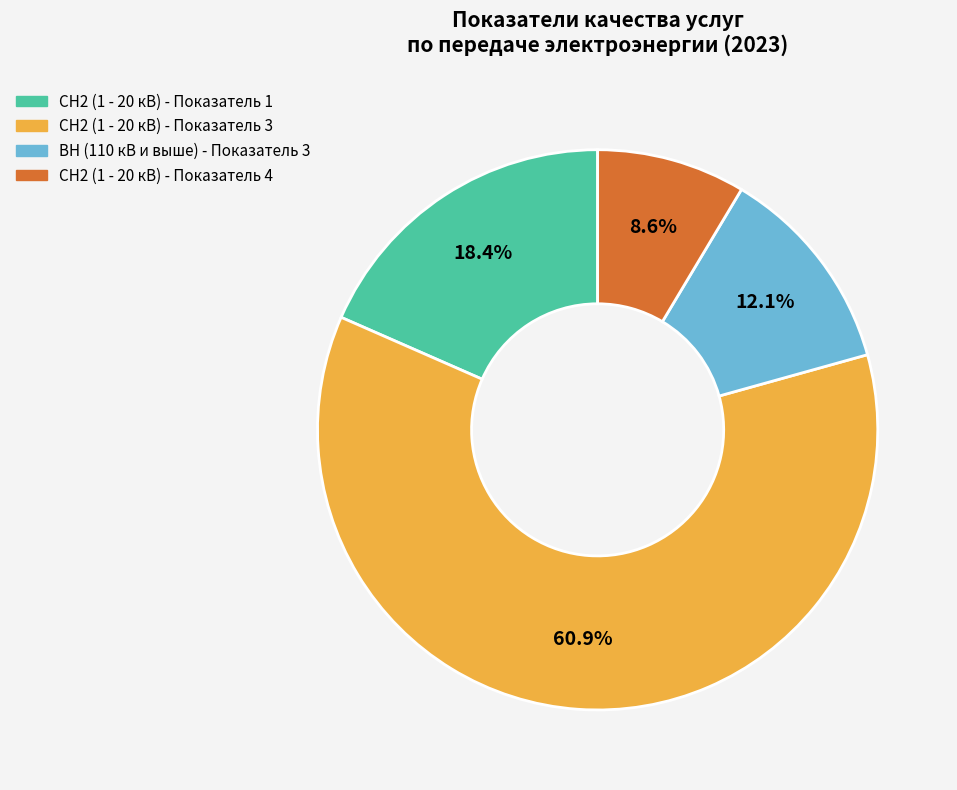

Do СН2 (1 - 20 кВ) - Показатель 4 and СН2 (1 - 20 кВ) - Показатель 1 together represent more than half of the pie?

No